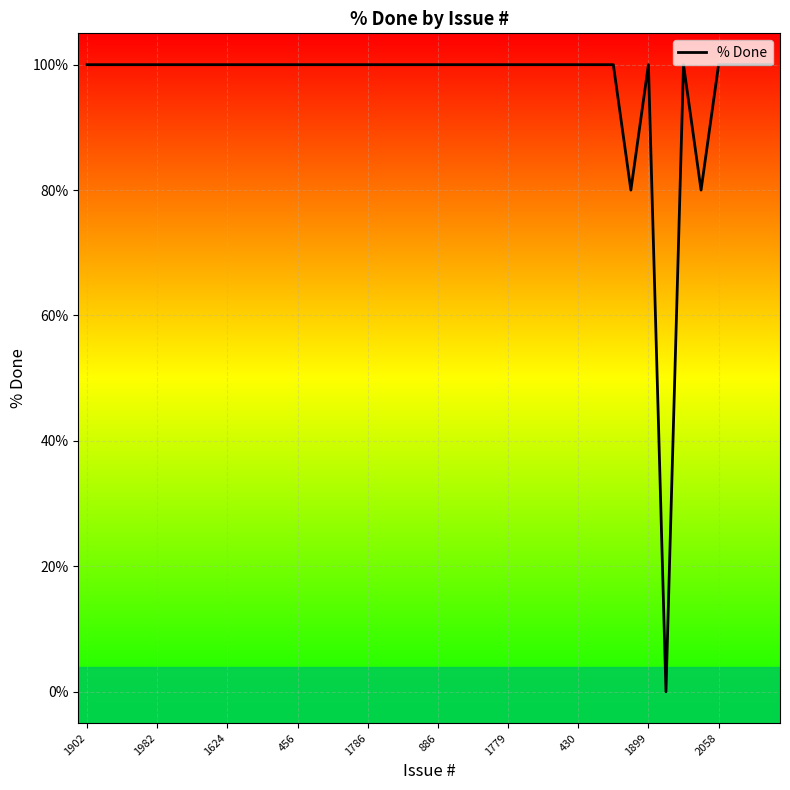

What is the sum of all values?

3860